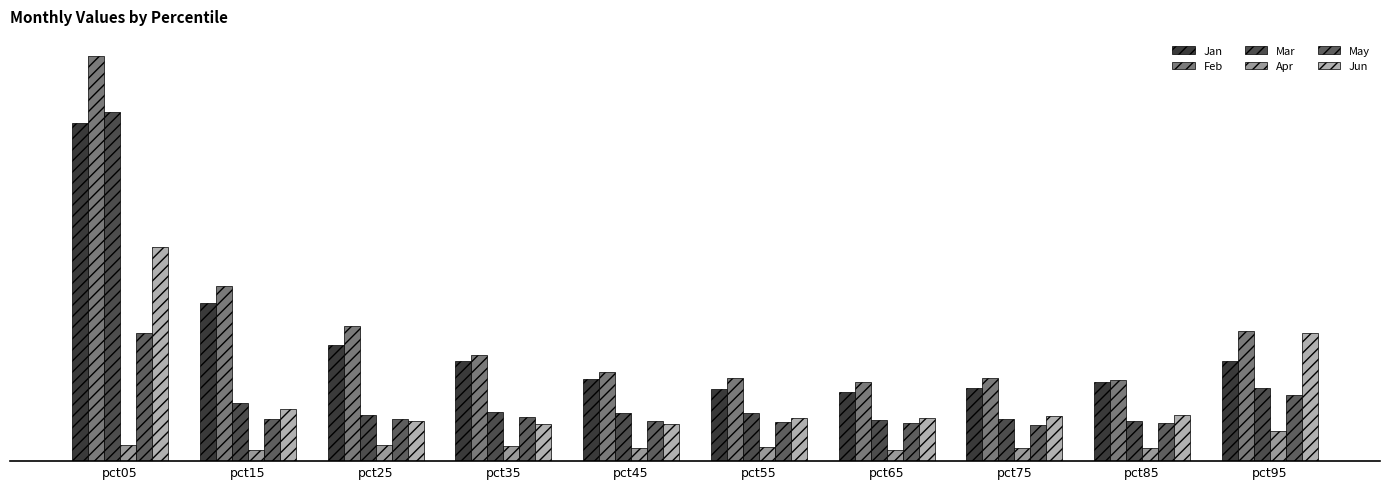

What is the highest value of the Jun series?

2.1